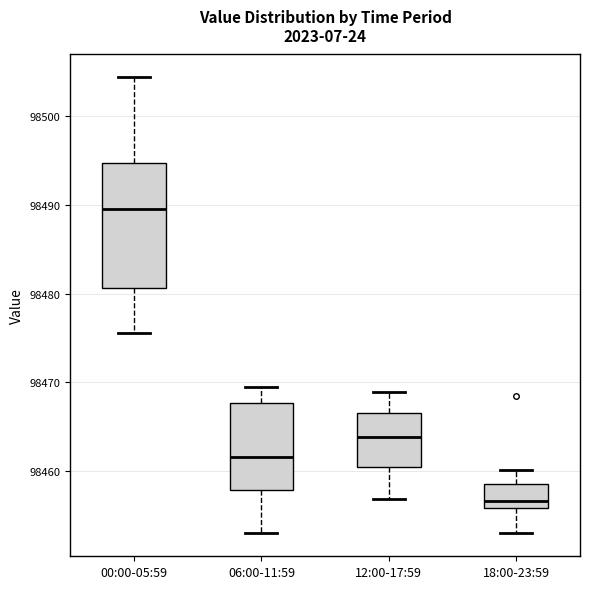

Reading left to right, transcribe this box plot: for each box, give where its median line is, the range the box spans, and where its two whiskers end, as read against the y-axis. The values are not printed on the chart, so give them approximately, as read against the axis.

00:00-05:59: median 98490, box 98481 to 98495, whiskers 98476 to 98504
06:00-11:59: median 98462, box 98458 to 98468, whiskers 98453 to 98470
12:00-17:59: median 98464, box 98460 to 98467, whiskers 98457 to 98469
18:00-23:59: median 98457, box 98456 to 98459, whiskers 98453 to 98460